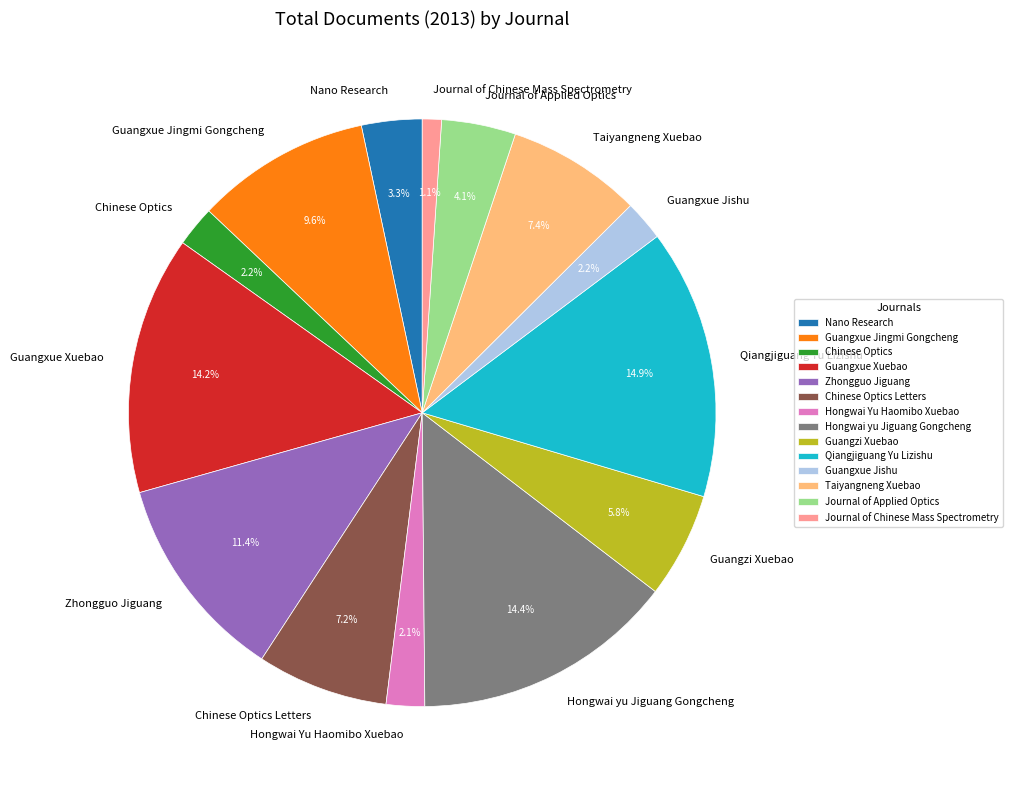

What is the ratio of the value at Guangxue Xuebao to the value at Chinese Optics Letters?

2.0